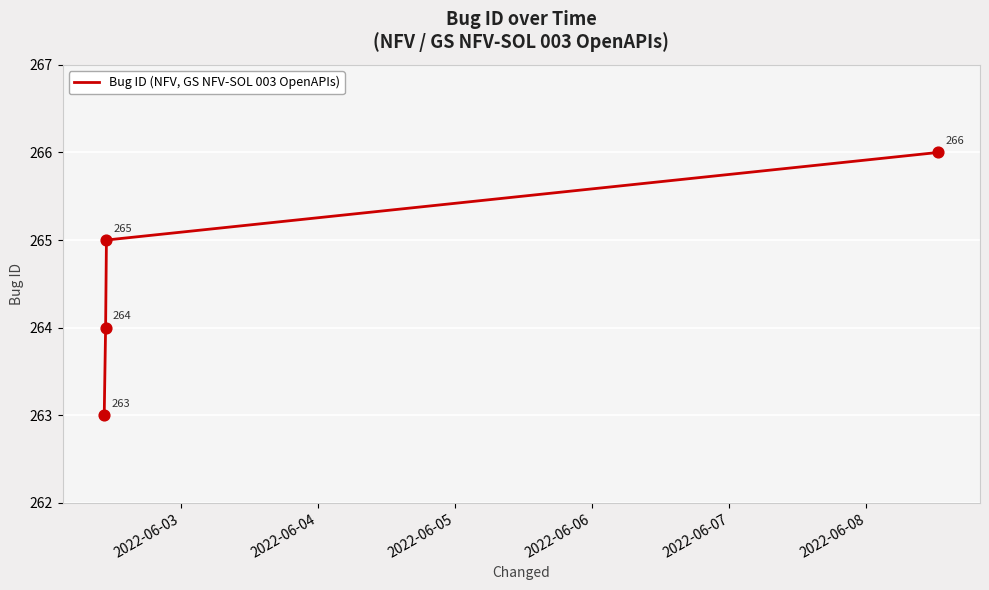

What is the difference between the maximum and minimum values?

3